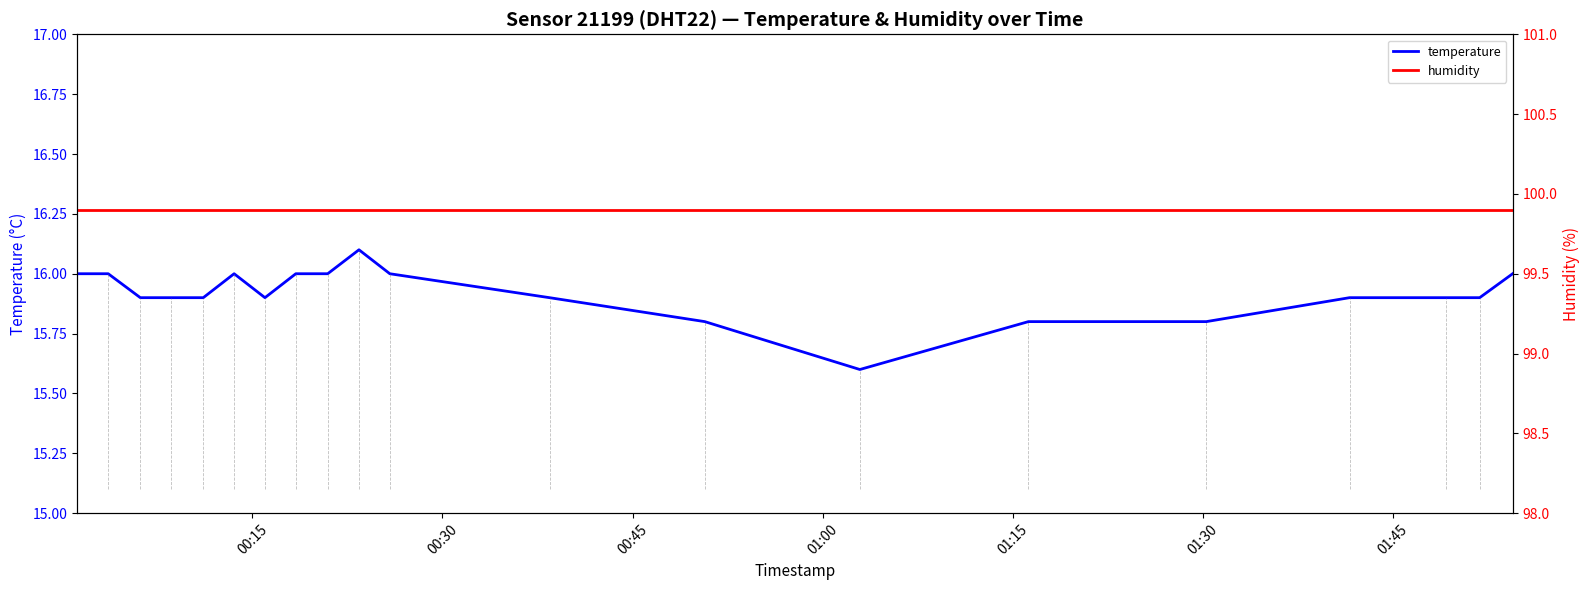

Is it true that temperature equals 8.0 at 8?

False